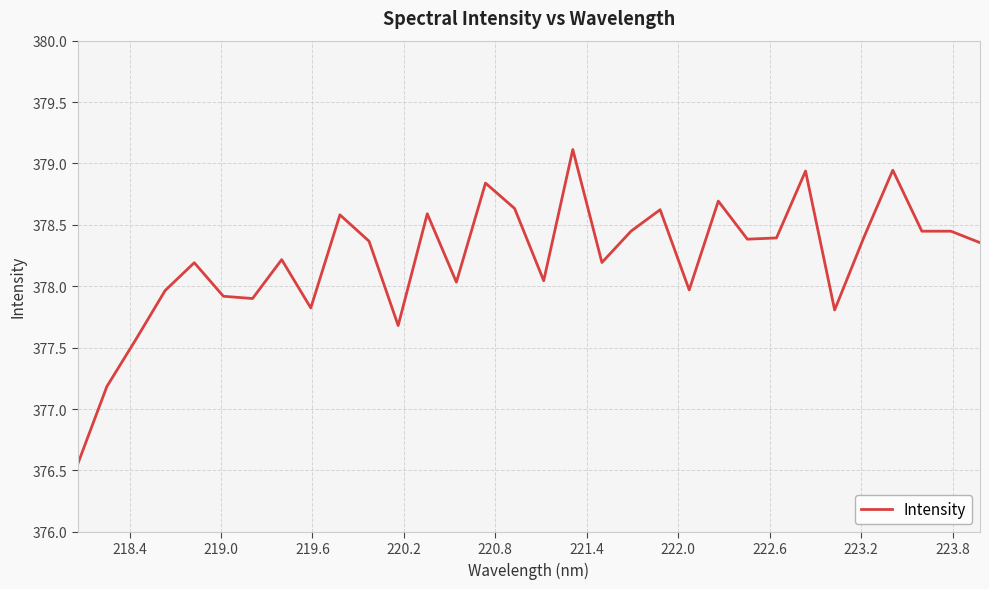

What is the sum of all values?

12103.2